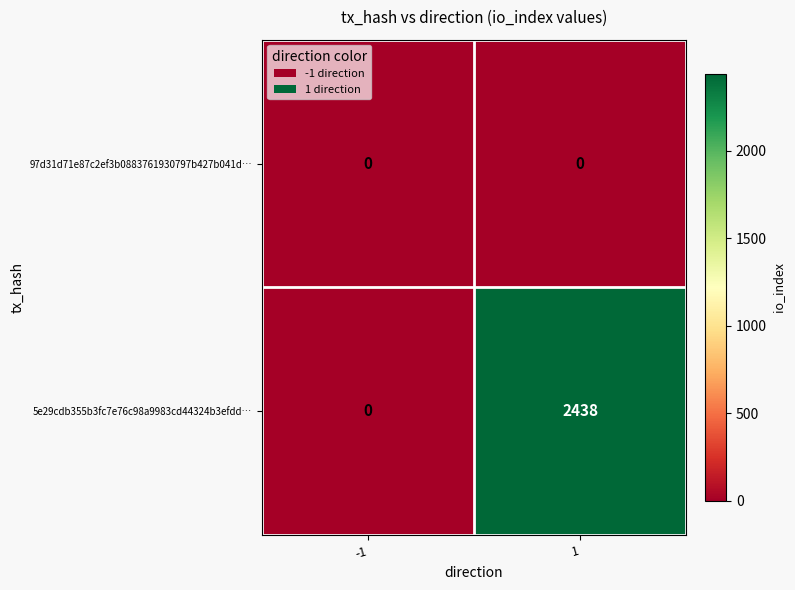

Which series has the largest total across all categories?

5e29cdb355b3fc7e76c98a9983cd44324b3efdd…